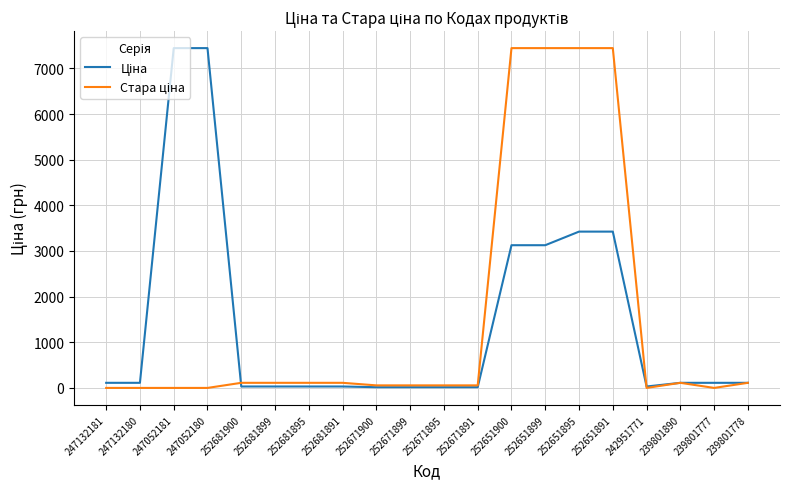

Reading left to right, extract all data points from this chart.

Ціна: 247132181=111.8	247132180=111.8	247052181=7444.6	247052180=7444.6	252681900=31.3	252681899=31.3	252681895=31.3	252681891=31.3	252671900=15.7	252671899=15.7	252671895=15.7	252671891=15.7	252651900=3126.7	252651899=3126.7	252651895=3424.5	252651891=3424.5	242951771=31.3	239801890=111.8	239801777=111.8	239801778=111.8
Стара ціна: 247132181=0.0	247132180=0.0	247052181=0.0	247052180=0.0	252681900=111.8	252681899=111.8	252681895=111.8	252681891=111.8	252671900=55.9	252671899=55.9	252671895=55.9	252671891=55.9	252651900=7444.6	252651899=7444.6	252651895=7444.6	252651891=7444.6	242951771=0.0	239801890=111.8	239801777=0.0	239801778=111.8